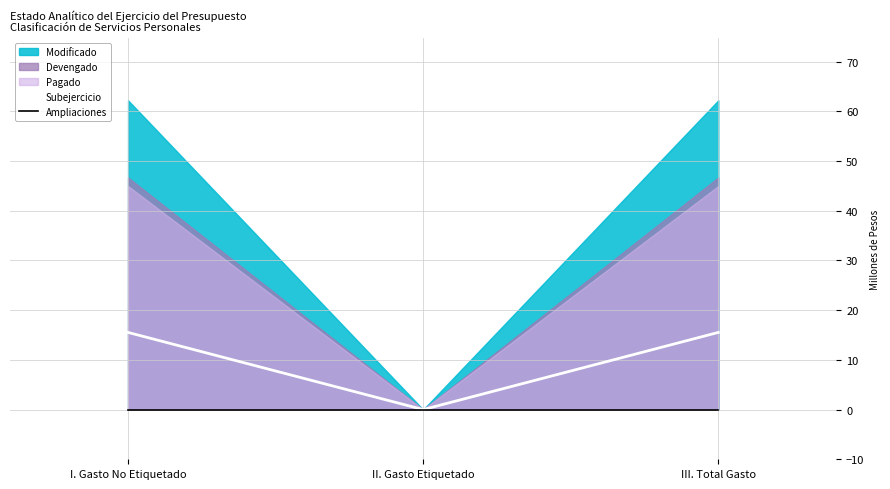

What position from the right is III. Total Gasto?

1